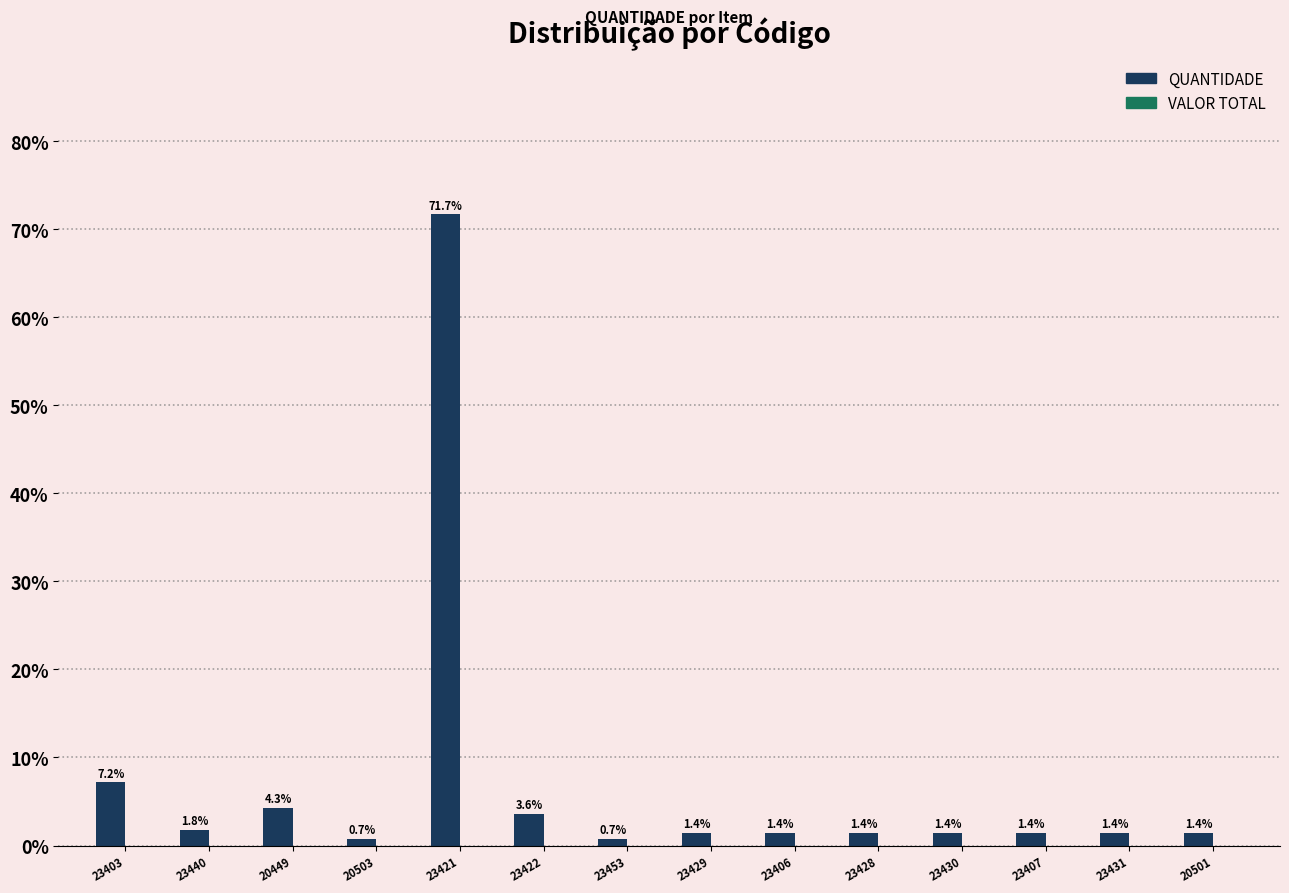

Between 23403 and 23430, which is larger?

23403